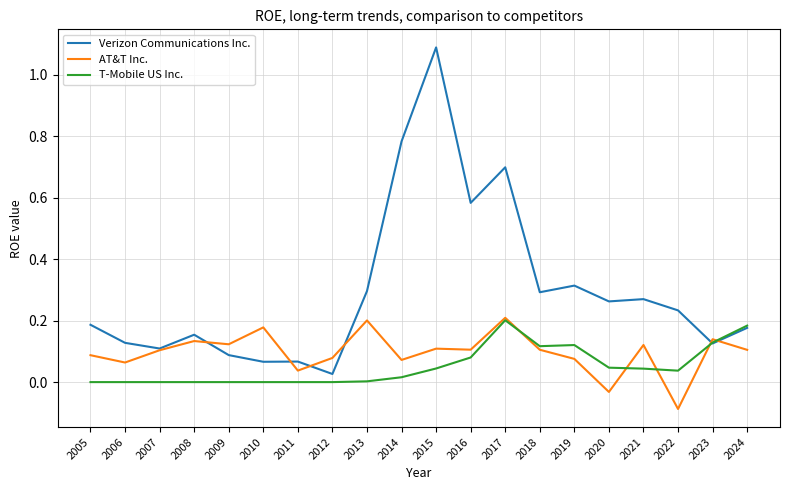

Which series has the largest range (max minus min)?

Verizon Communications Inc.